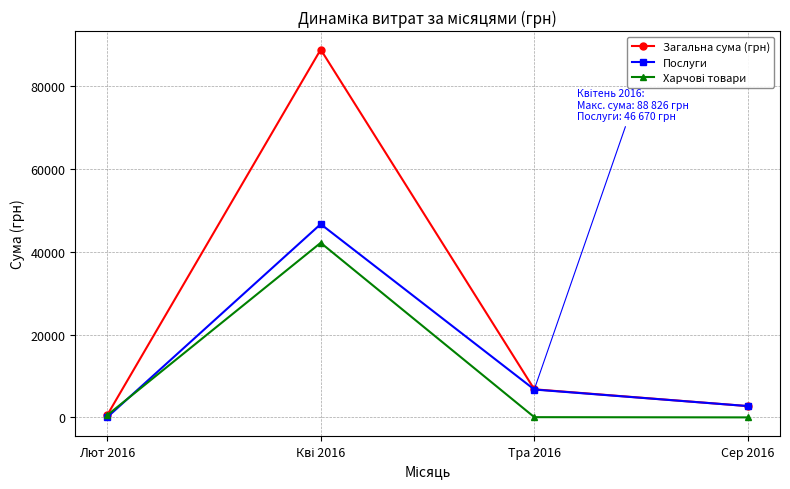

Which series has the largest total across all categories?

Загальна сума (грн)